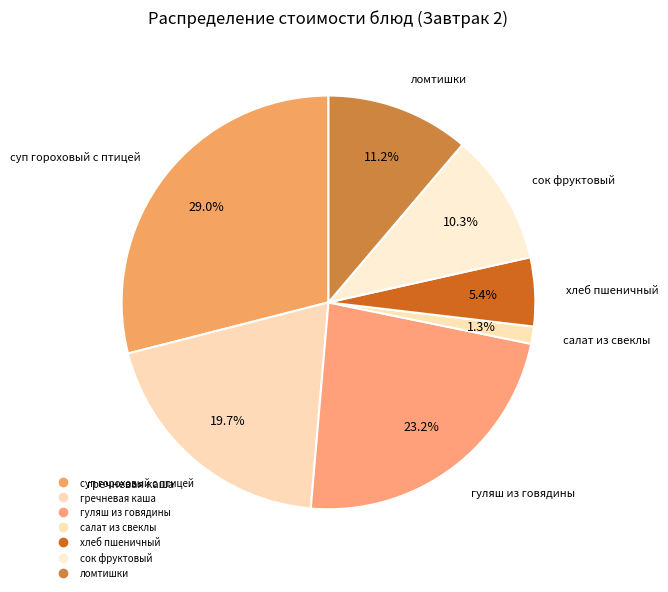

Does салат из свеклы represent more than half of the total?

No